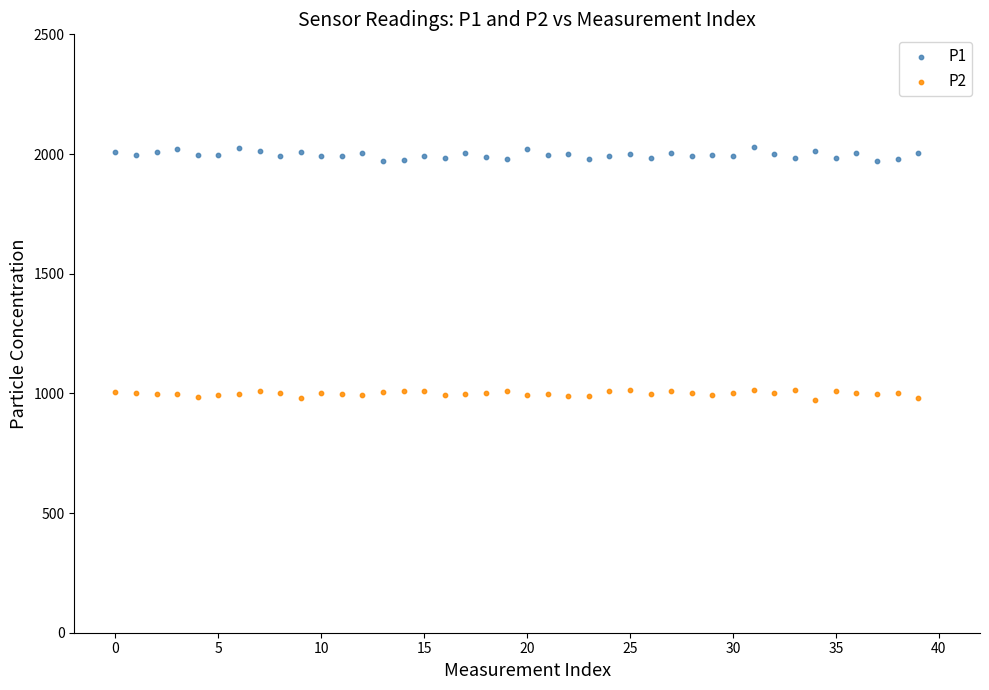

Which series reaches the minimum Y coordinate?

P2